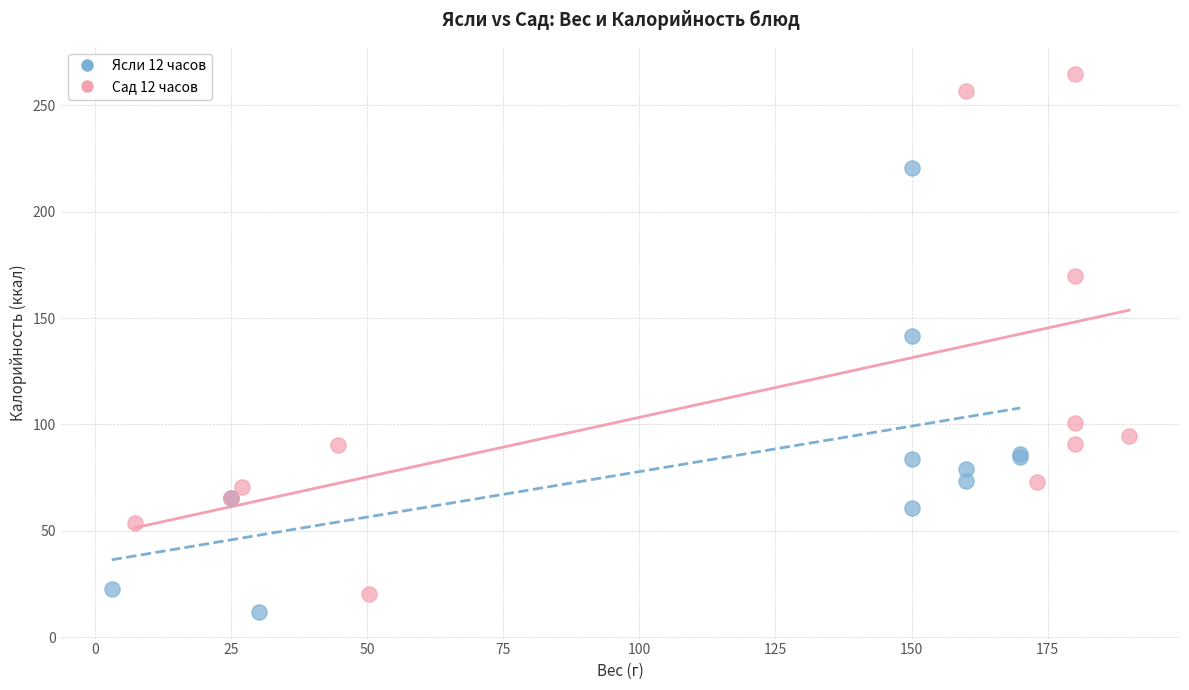

Which series has the widest spread of Y values?

Сад 12 часов